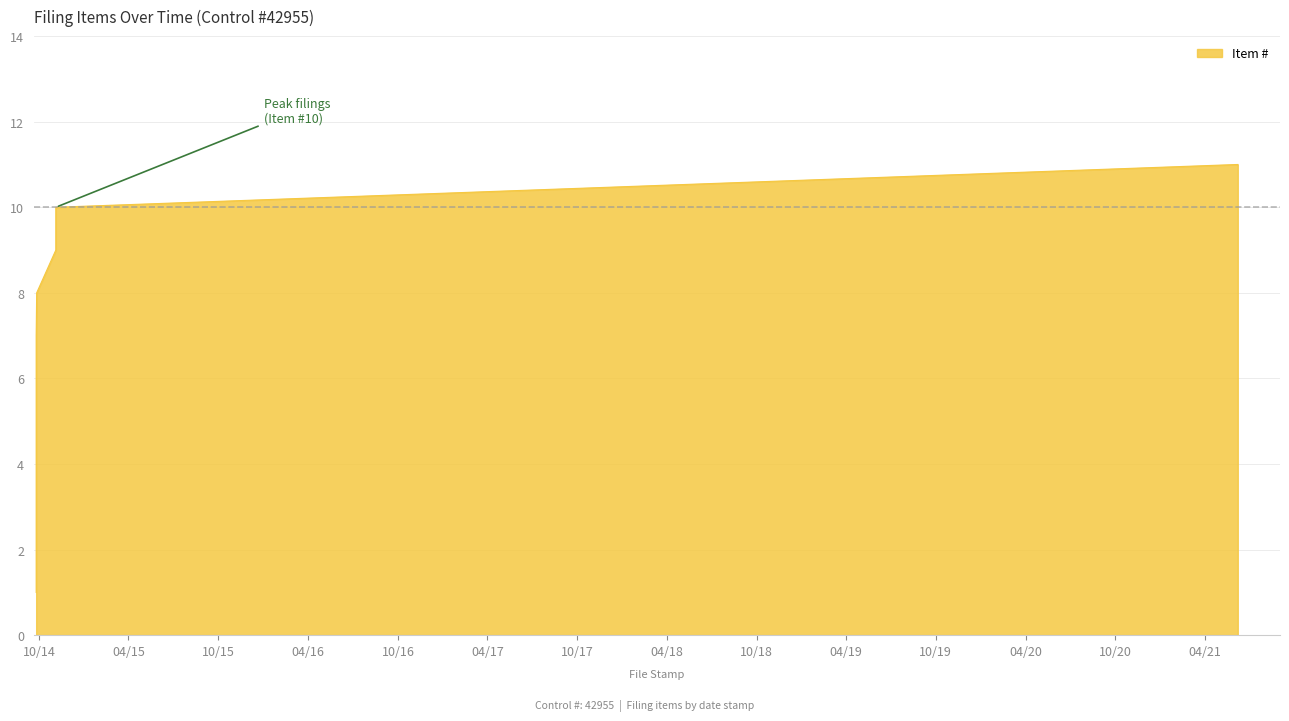

True or false: the data has more than 1 interior local peaks.

False